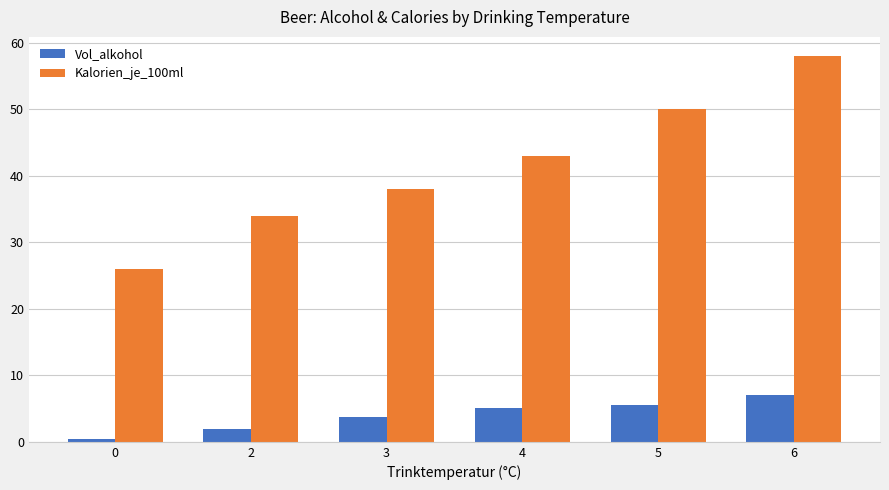

Reading right to left, what are all the values shown in this chart?

Vol_alkohol: 7.1	5.5	5.1	3.8	2.0	0.4
Kalorien_je_100ml: 58.0	50.0	43.0	38.0	34.0	26.0